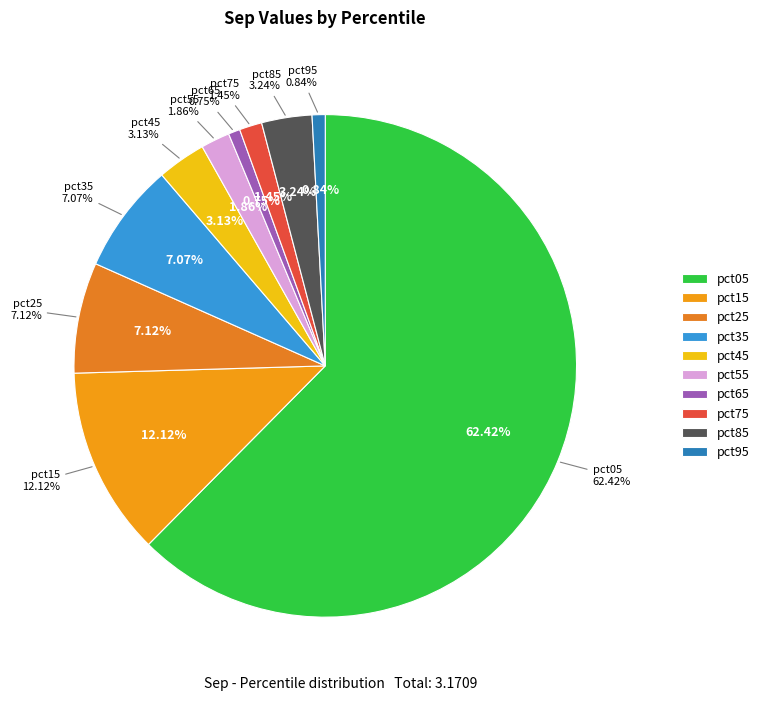

Which category has the smallest portion of the pie?

pct65